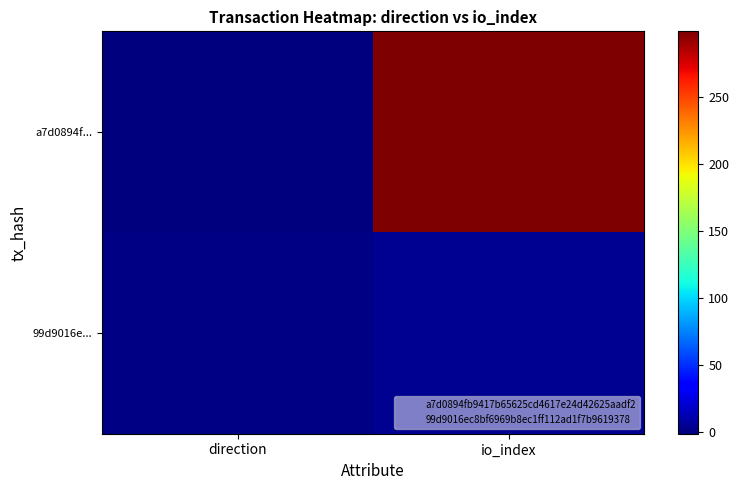

Between direction and io_index, which series saw the biggest shift?

a7d0894f...